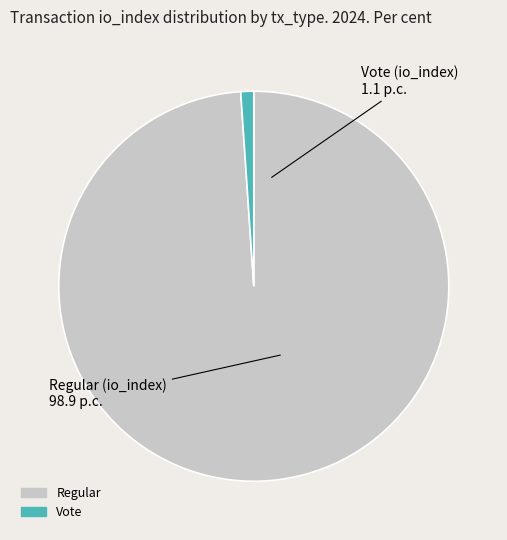

Which category accounts for the majority?

Regular